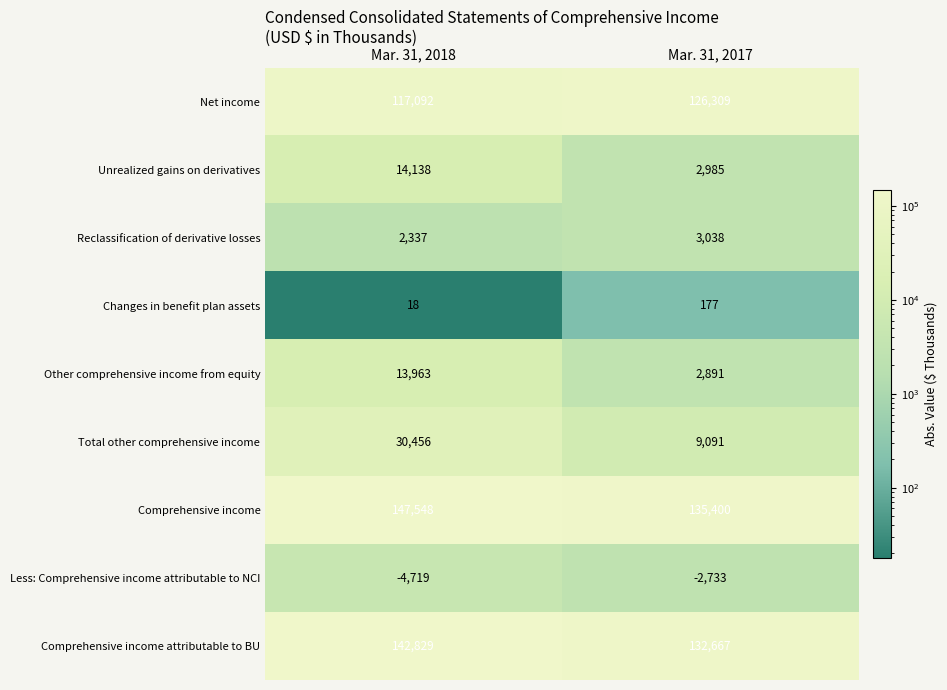

Is it true that Comprehensive income attributable to BU equals 142829 at Mar. 31, 2018?

True